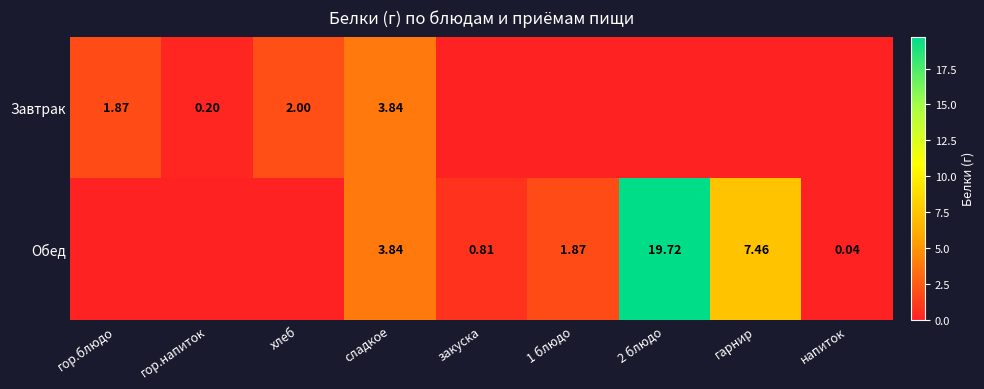

What is the maximum value for Завтрак?

3.8